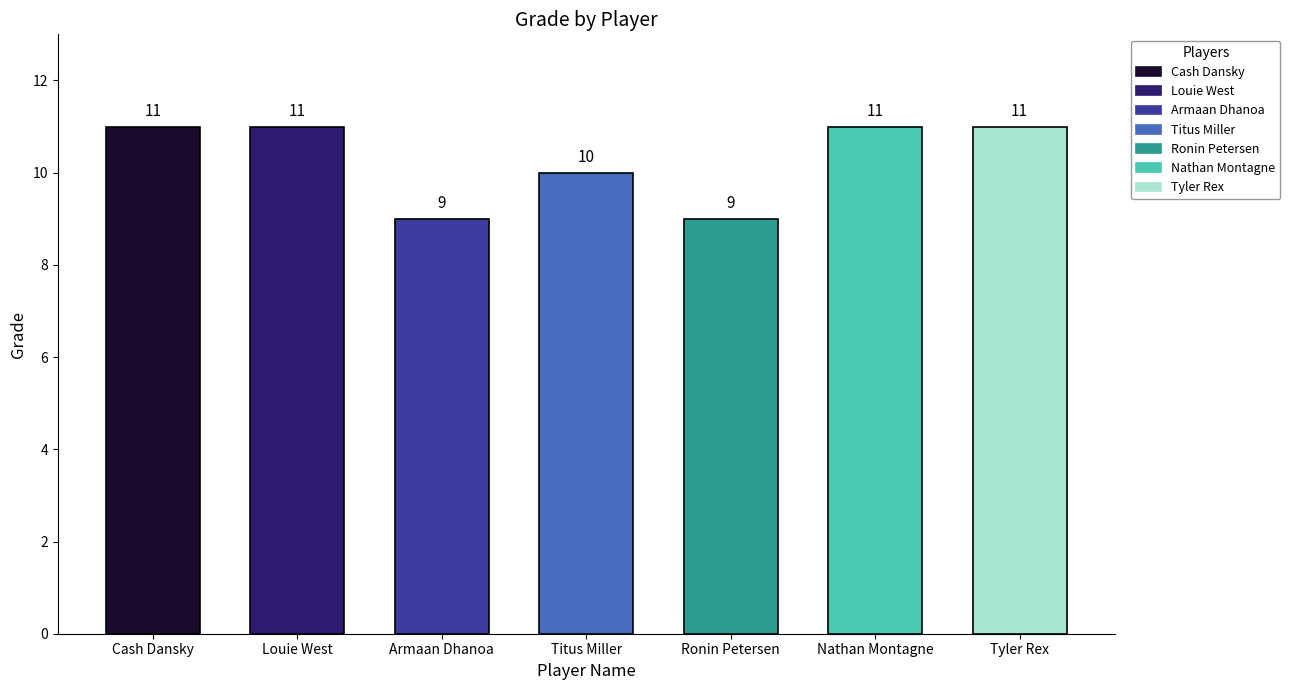

At which category does the chart reach its minimum across all series?

Armaan Dhanoa